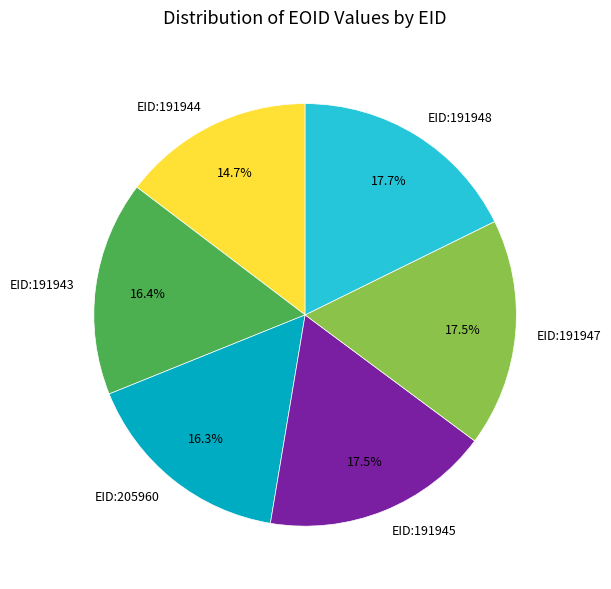

Is there any slice that represents more than half of the pie?

No